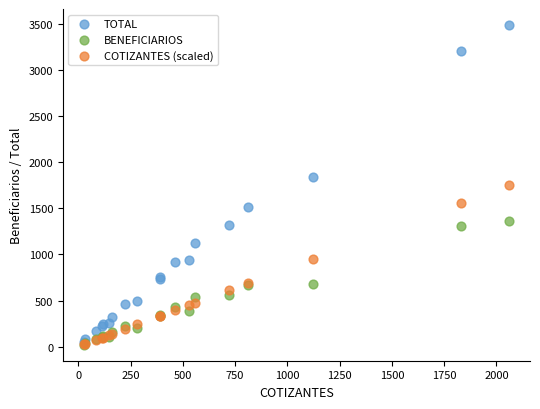

What are all the series names shown in the legend?

TOTAL, BENEFICIARIOS, COTIZANTES (scaled)